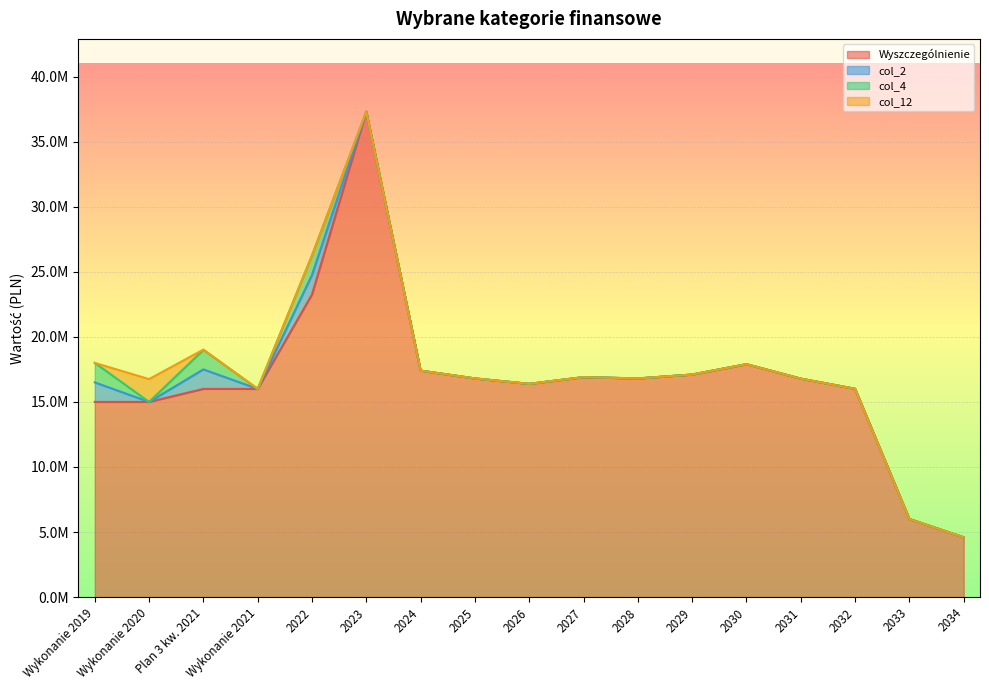

What is the difference between the maximum and minimum values in the Wyszczególnienie series?

32712000.0